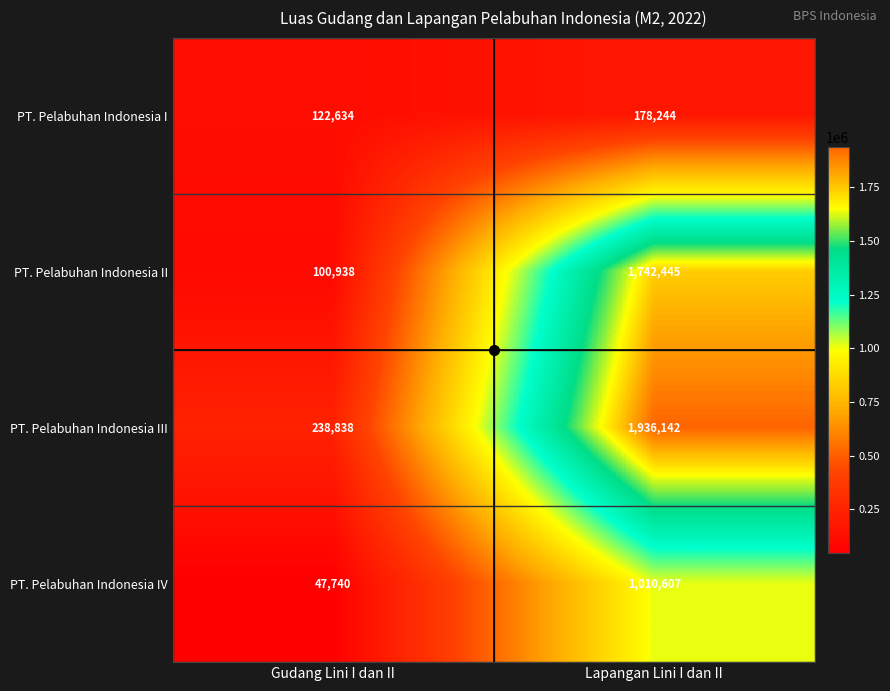

The PT. Pelabuhan Indonesia IV series shows 1010607 at Lapangan Lini I dan II. True or false?

True